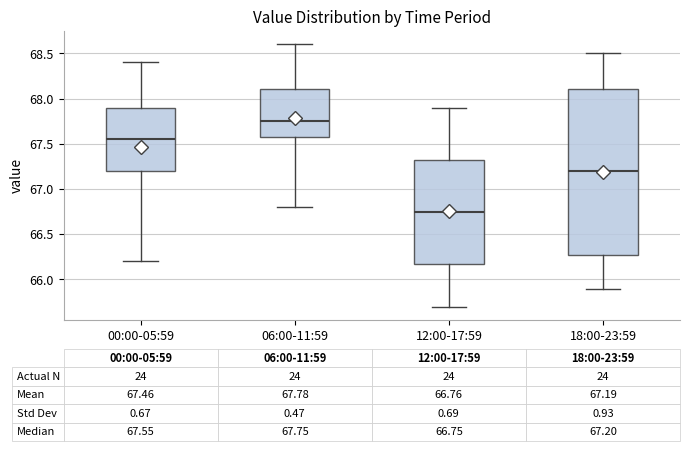

Which box's median line is the lowest?

12:00-17:59